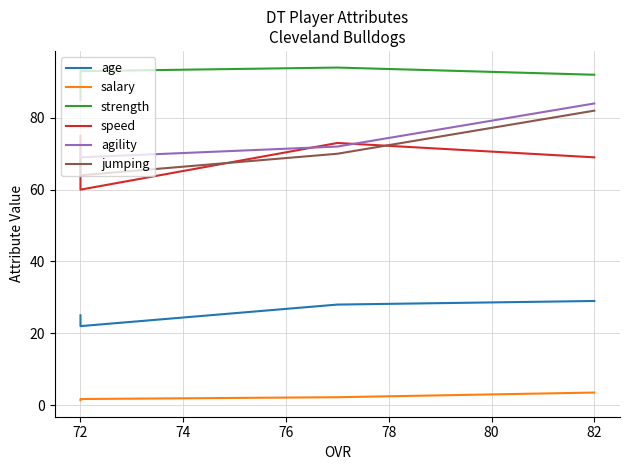

What is the difference between the highest and lowest values at 72?

91.8